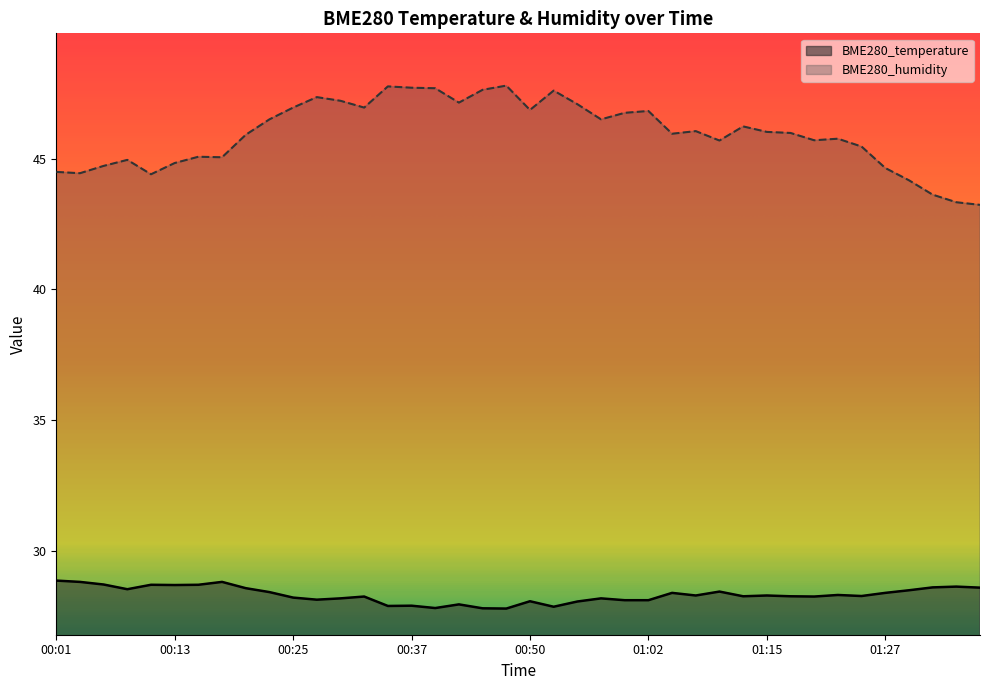

What is the approximate value of BME280_temperature at 00:50?

28.1